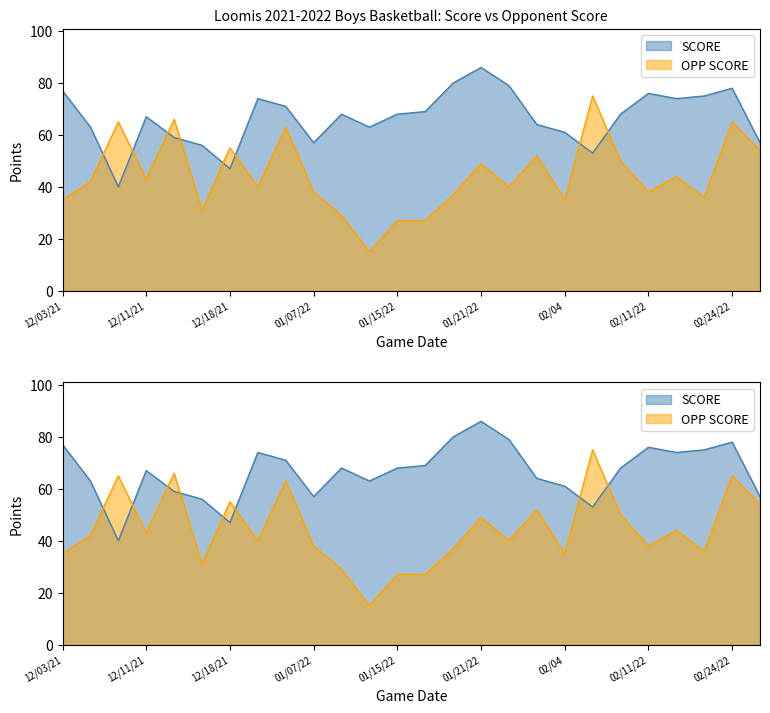

Where do SCORE and OPP SCORE first cross each other?

12/04/21 and 12/10/21